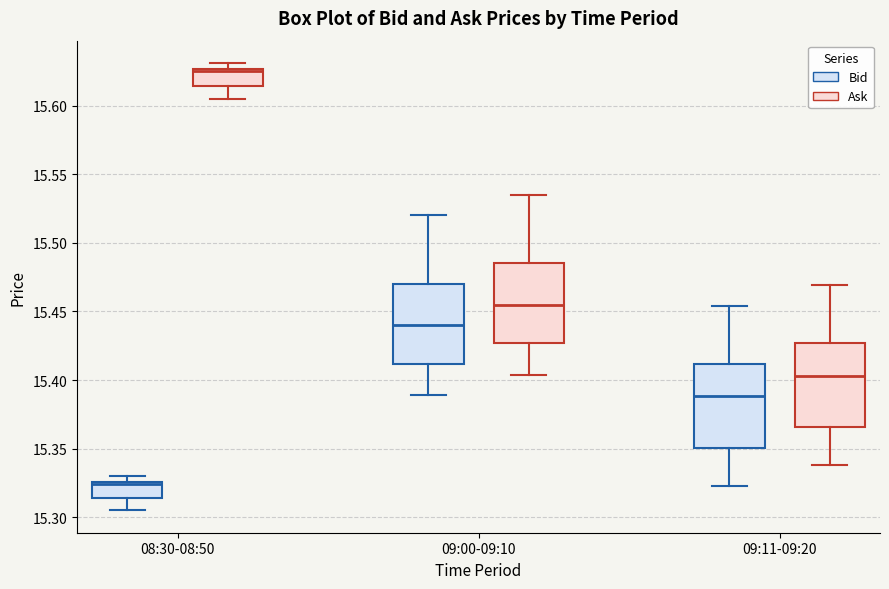

Which box has the lowest median line?

08:30-08:50 (Bid)